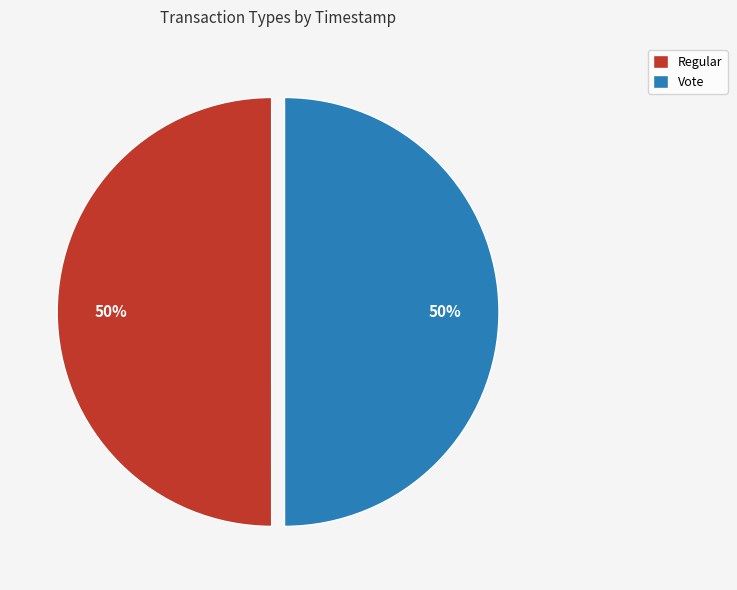

How many segments does this pie chart have?

2